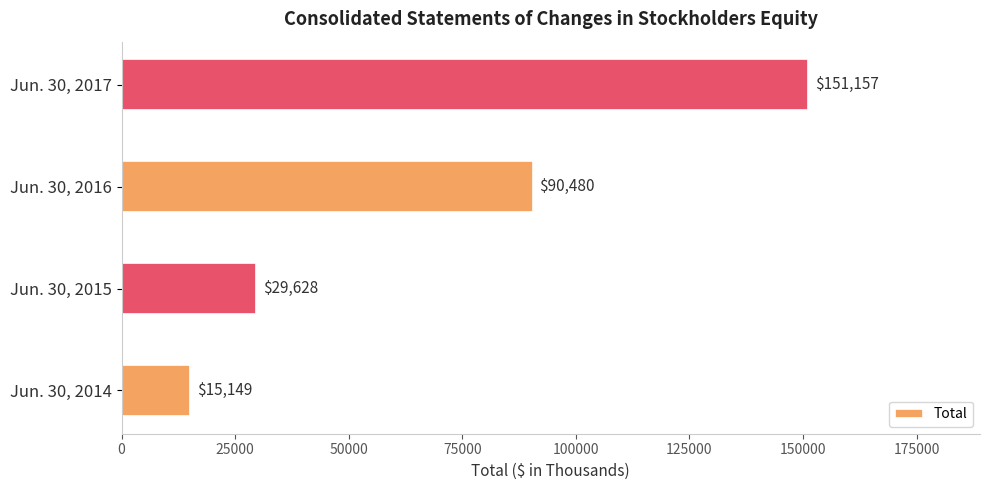

What is the sum of all values?

286414